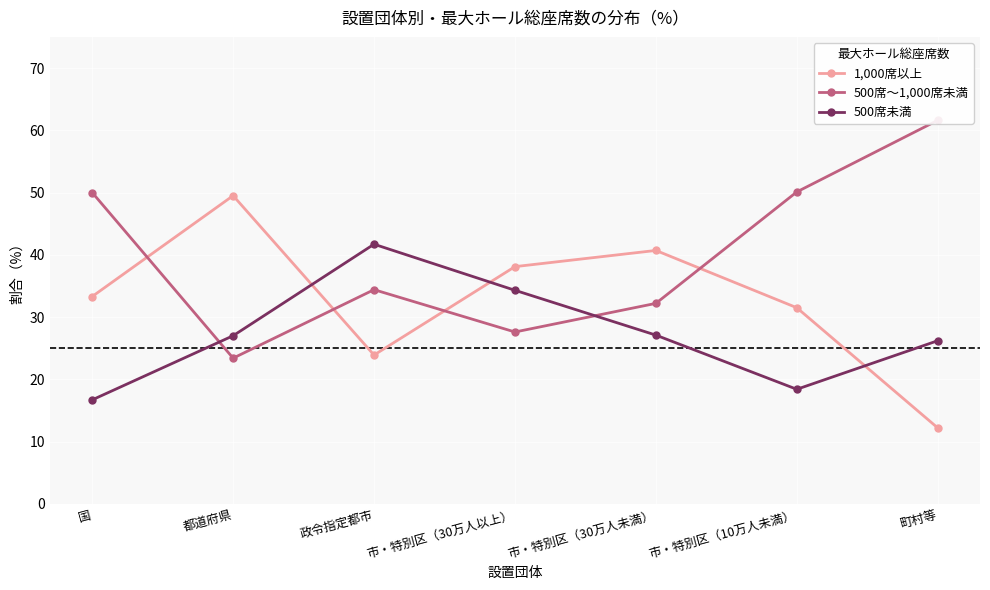

What is the difference between the maximum and minimum values in the 1,000席以上 series?

37.3